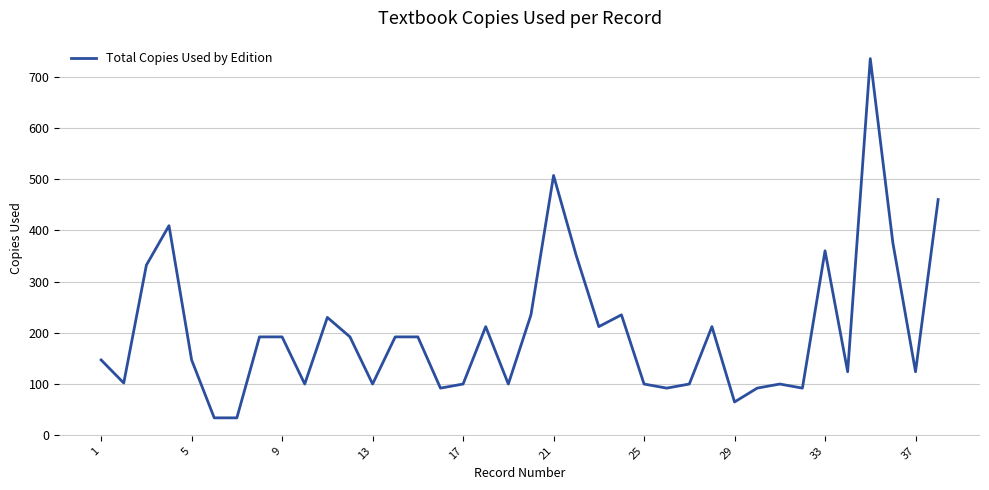

What is the average value?

202